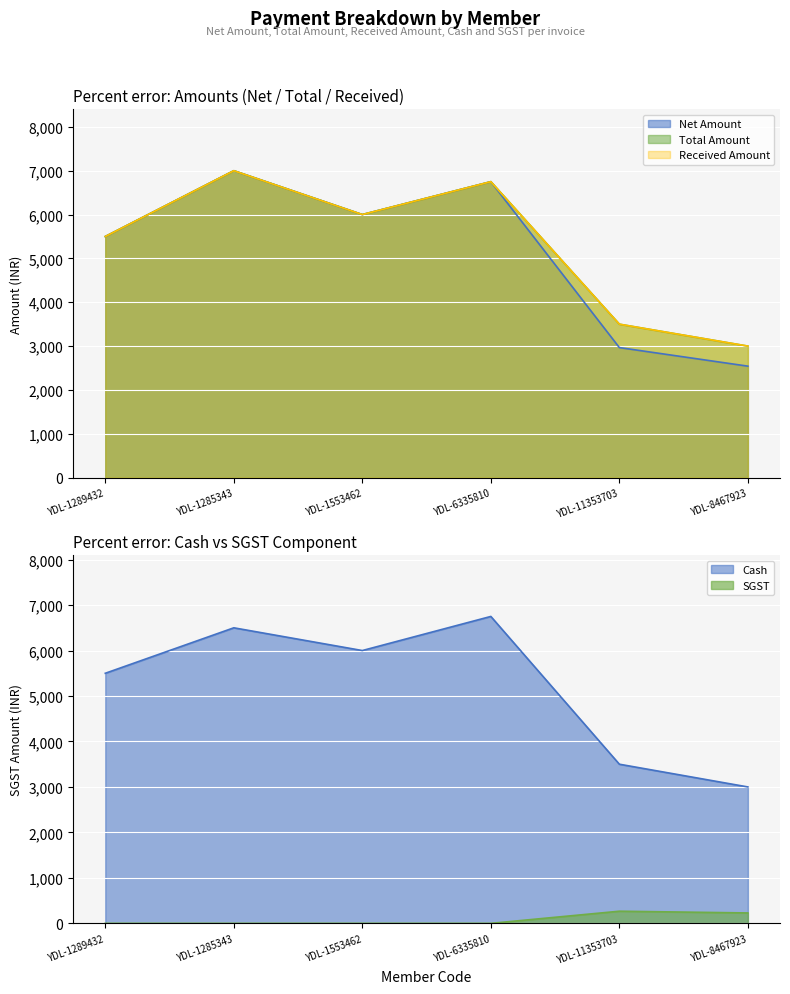

What is the difference between the maximum and minimum values in the Received Amount series?

4000.0